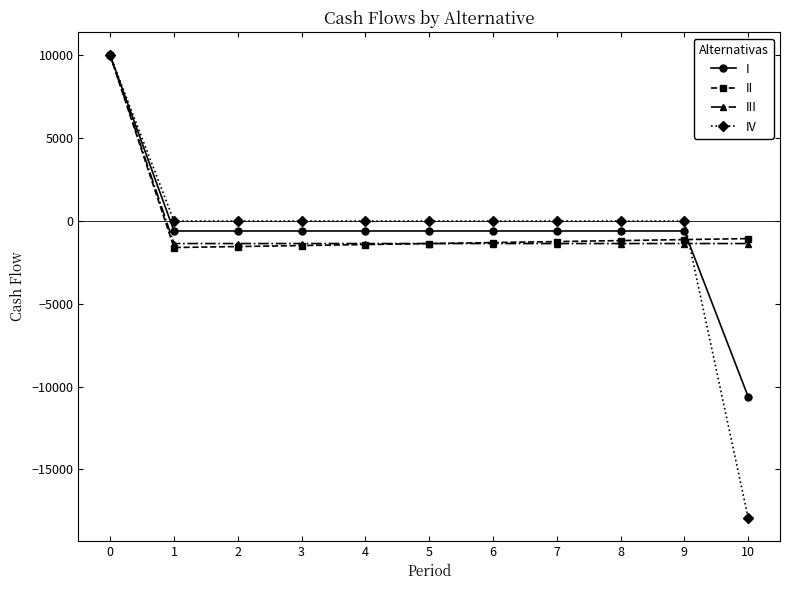

Which series has the largest range (max minus min)?

IV